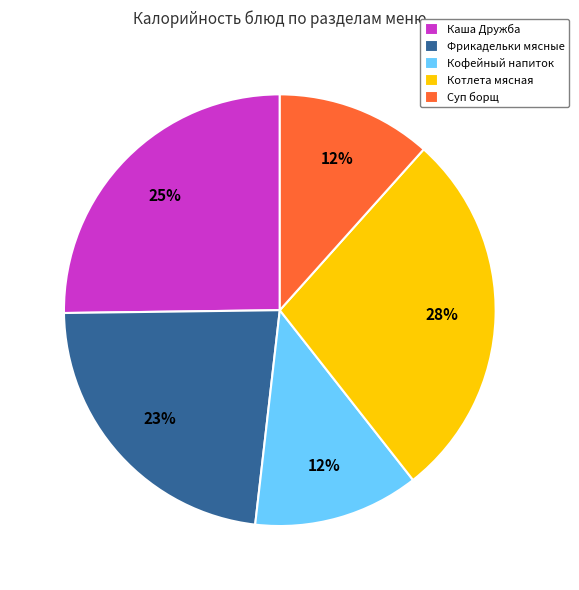

Which has a higher value, Кофейный напиток or Каша Дружба?

Каша Дружба